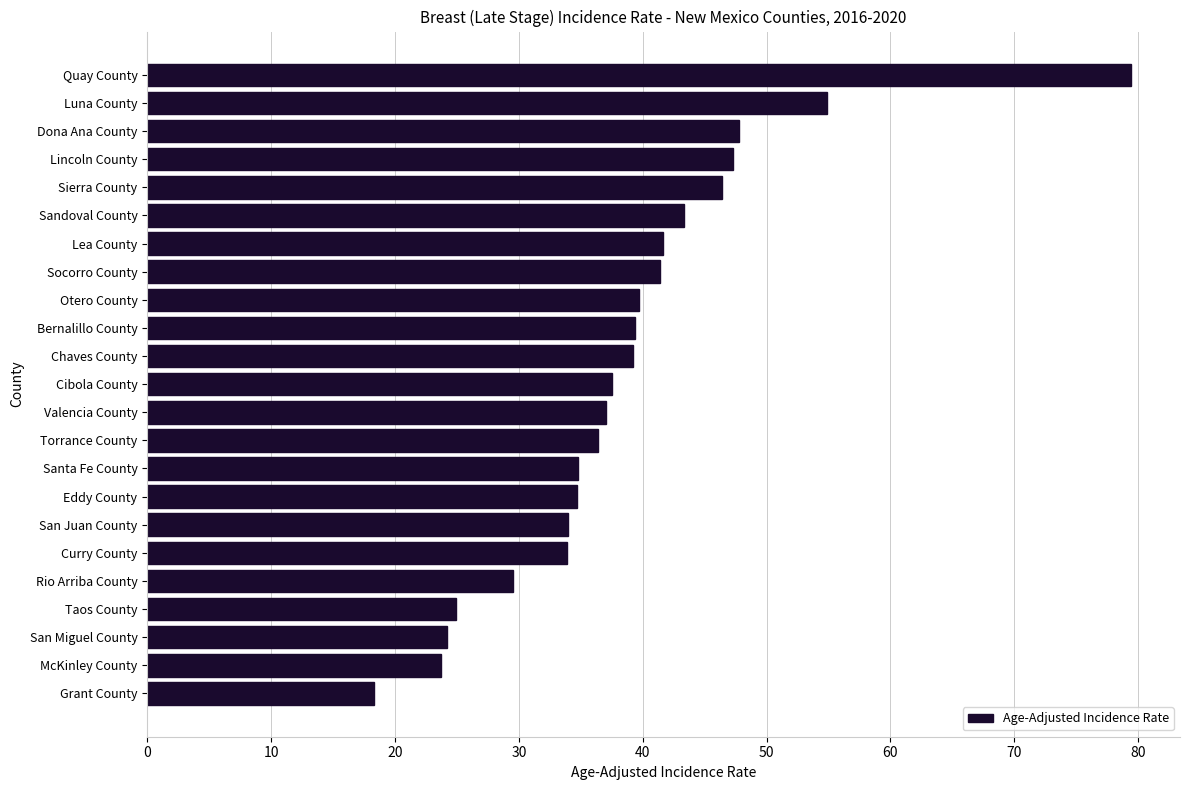

What is the sum of all values?

889.3